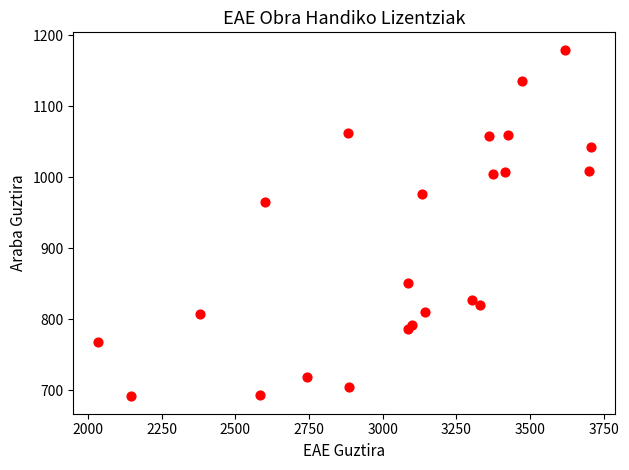

What Y value in the scatter plot is closest to 935?

965